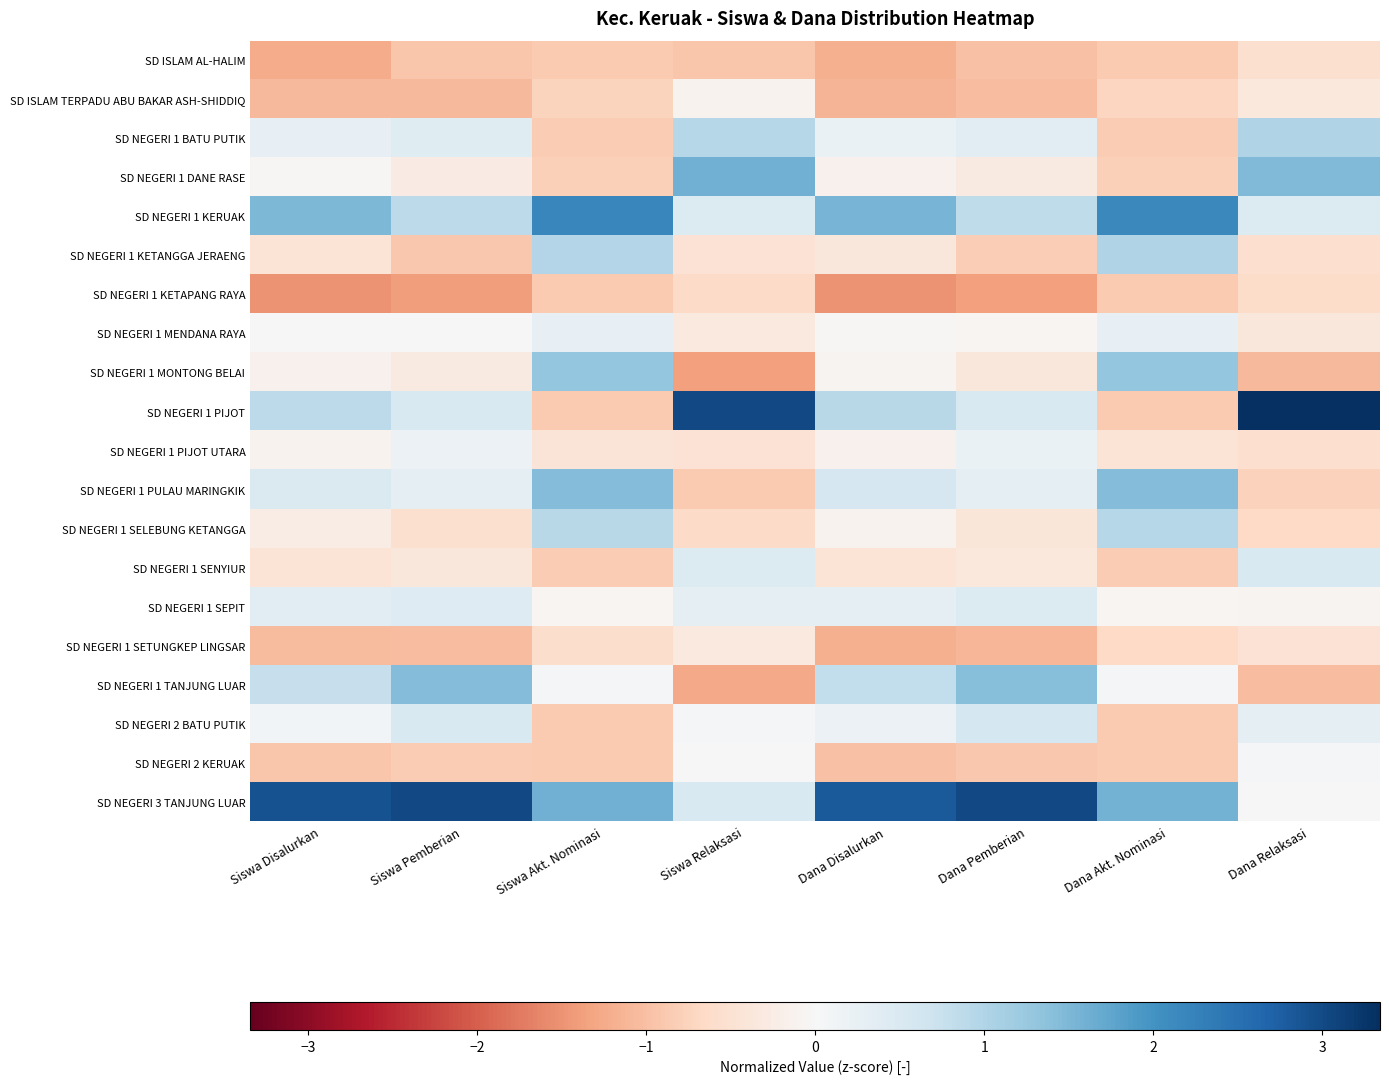

At which category does the chart reach its minimum across all series?

Siswa Disalurkan